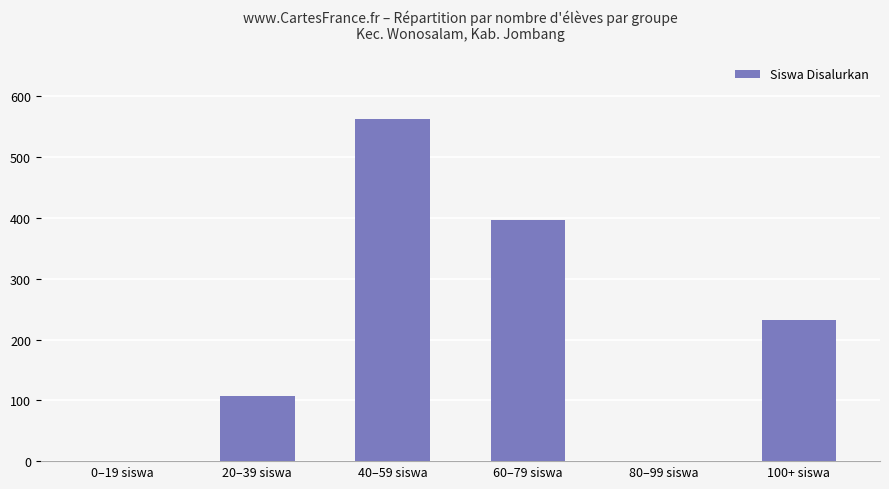

True or false: the data shows 563 at 40–59 siswa.

True